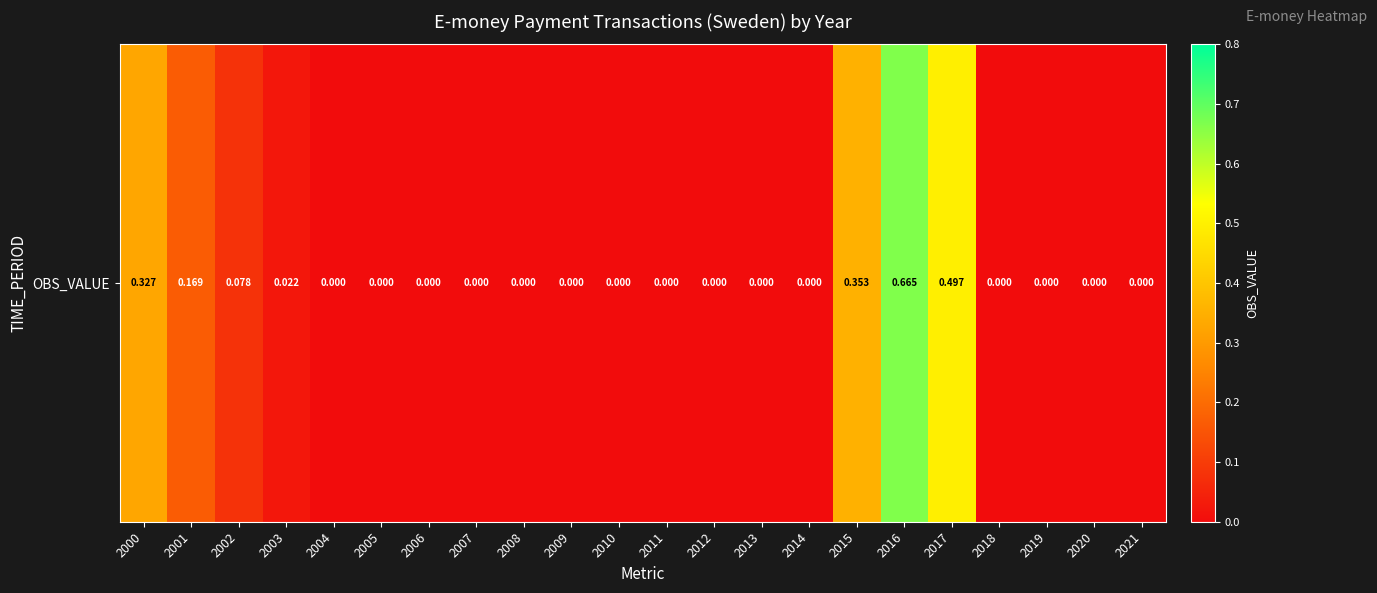

Reading left to right, extract all data points from this chart.

2000=0.3	2001=0.2	2002=0.1	2003=0.0	2004=0.0	2005=0.0	2006=0.0	2007=0.0	2008=0.0	2009=0.0	2010=0.0	2011=0.0	2012=0.0	2013=0.0	2014=0.0	2015=0.4	2016=0.7	2017=0.5	2018=0.0	2019=0.0	2020=0.0	2021=0.0